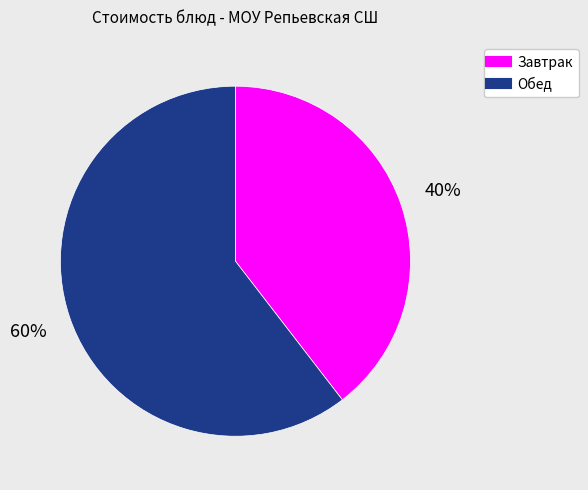

To the nearest percent, what is the average slice percentage?

50%